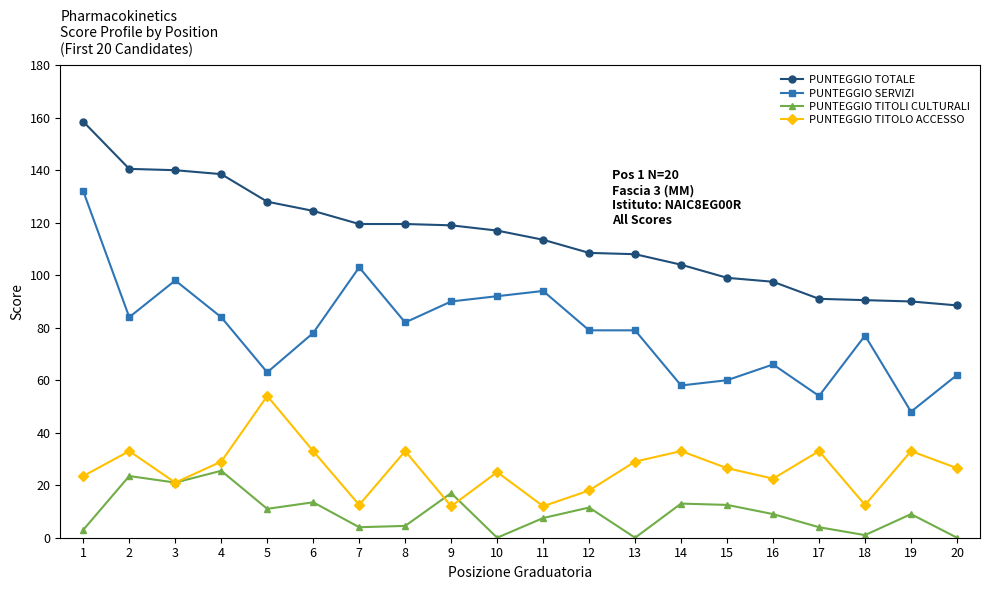

Is it true that PUNTEGGIO TITOLI CULTURALI equals 11.0 at 5?

True